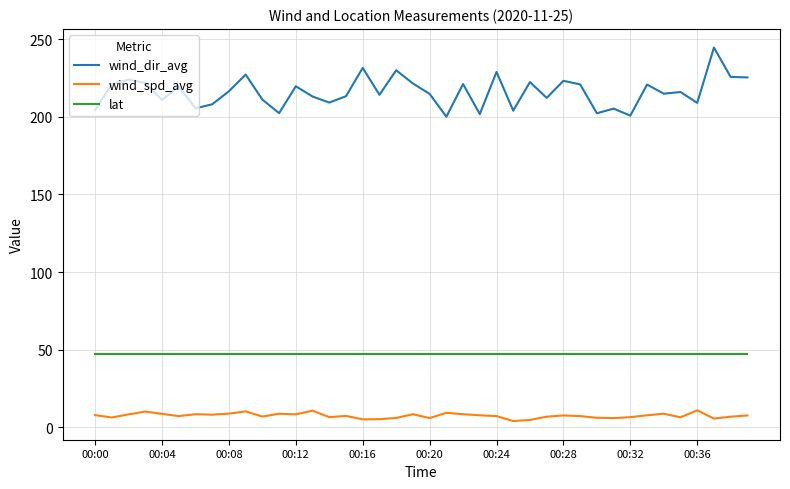

What is the maximum value shown in the chart?

244.5